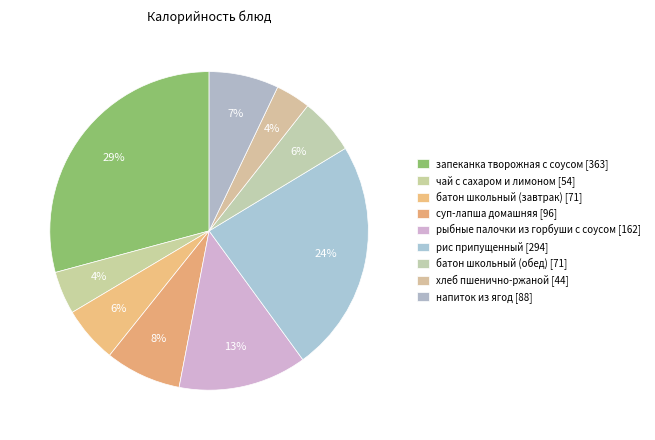

To the nearest percent, what is the average slice percentage?

11%